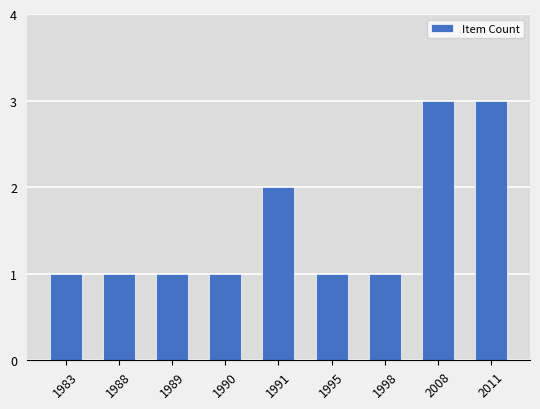

What is the greatest value displayed?

3